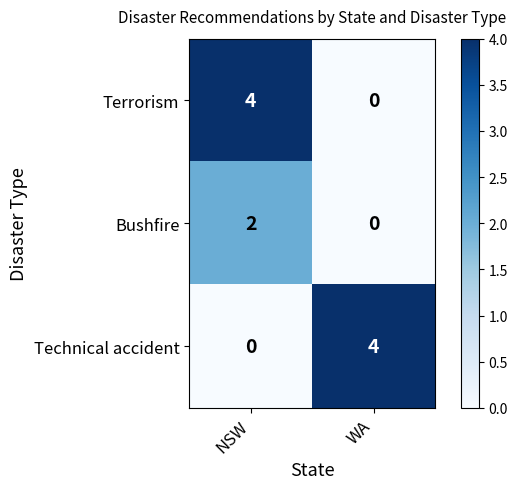

List the labels in order of Technical accident value, largest first.

WA, NSW